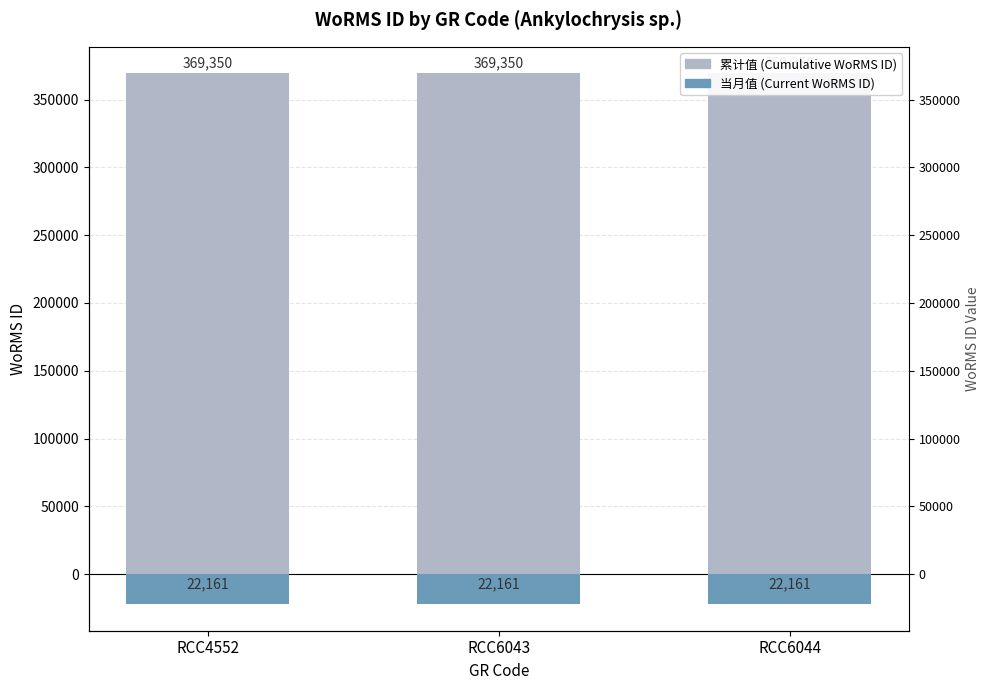

True or false: WoRMS ID (Current) has a value of -4578 at RCC4552.

False